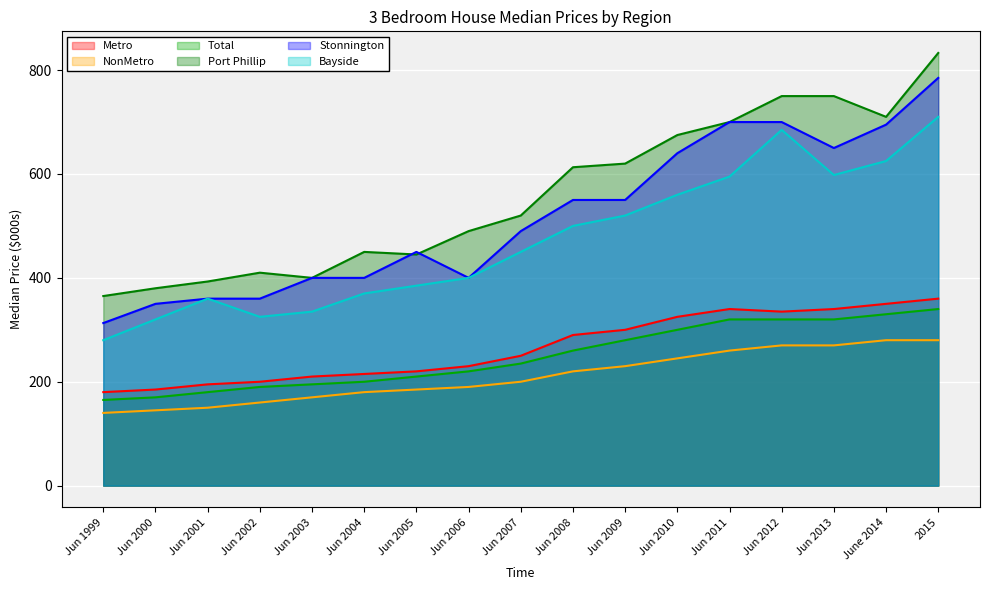

Between 2015 and June 2014, which is larger?

2015